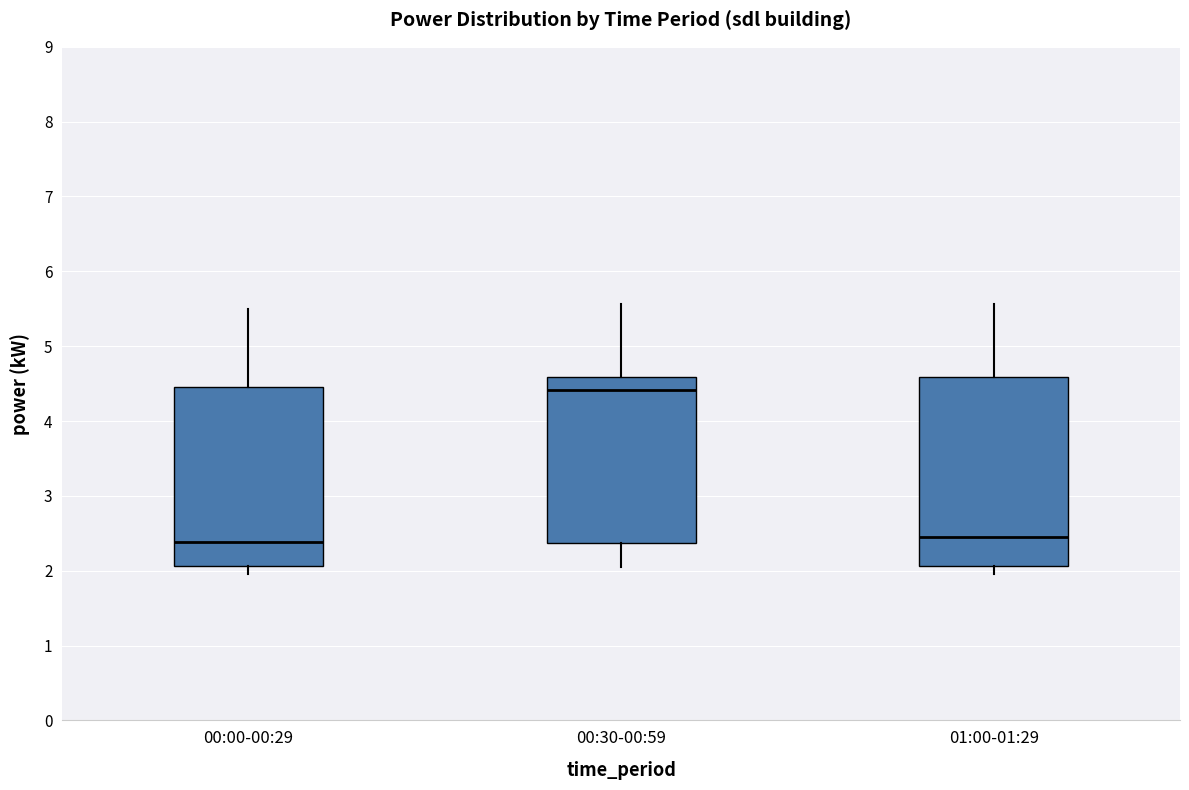

Which box is the tallest, from its lower edge to its upper edge?

01:00-01:29